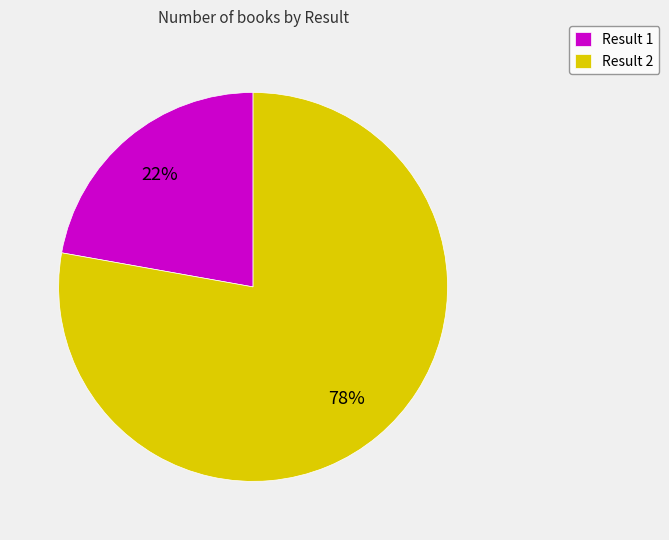

The Result 1 slice represents 17% of the pie. True or false?

False